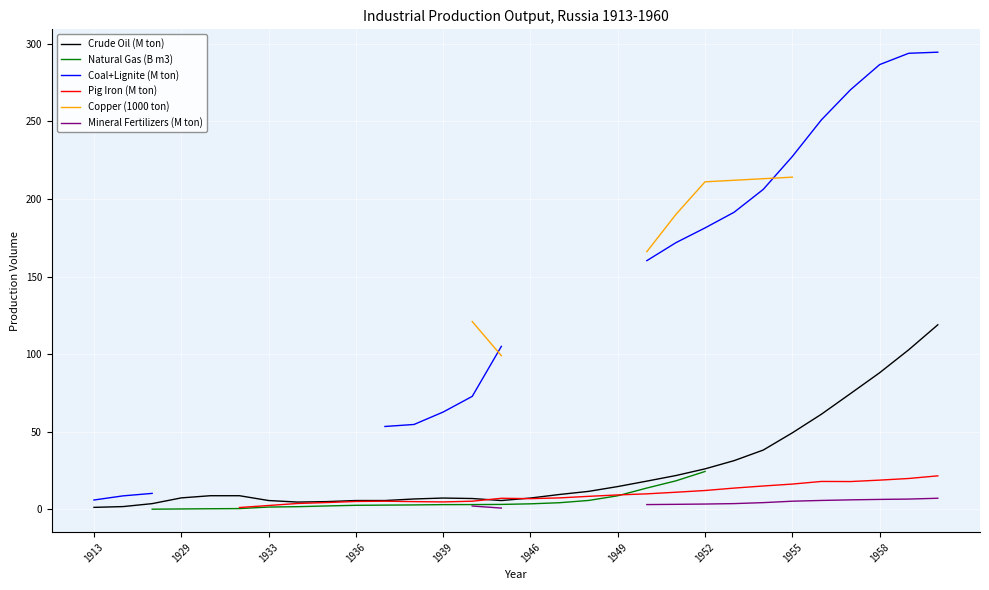

What is the highest value of the Crude Oil (M ton) series?

118.9